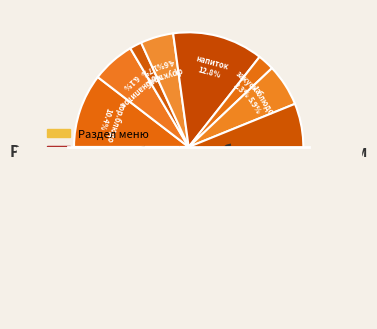

Which has a higher value, 1 блюдо (Обед) or закуска (Обед)?

1 блюдо (Обед)